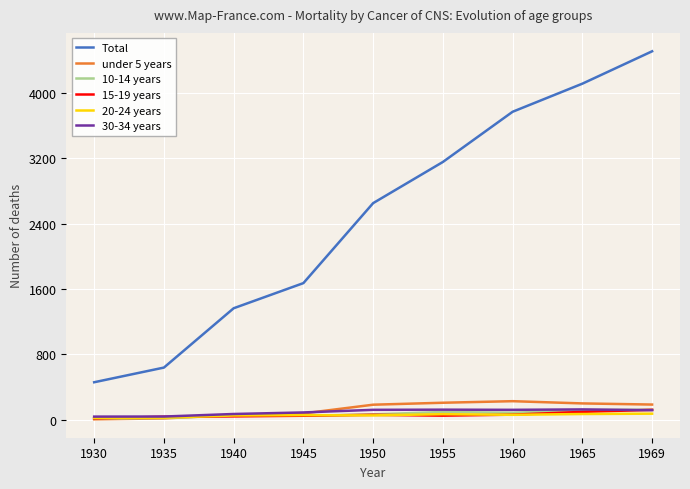

Which series has the widest spread of values?

Total